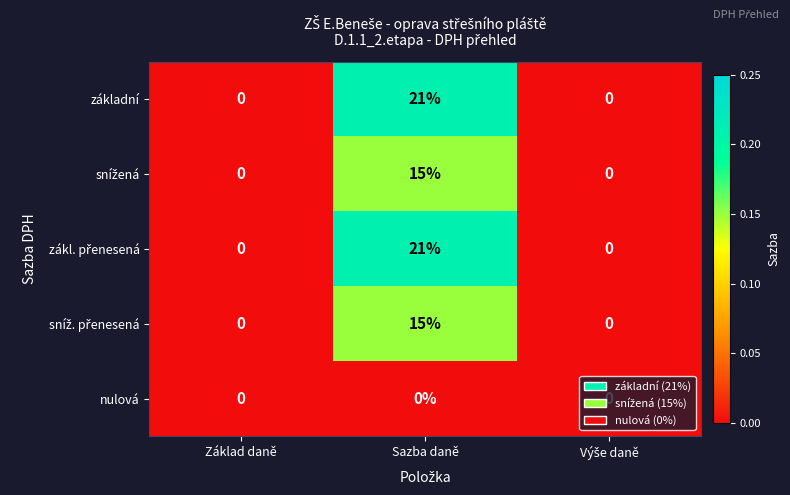

The value of základní at Sazba daně is 13. True or false?

False